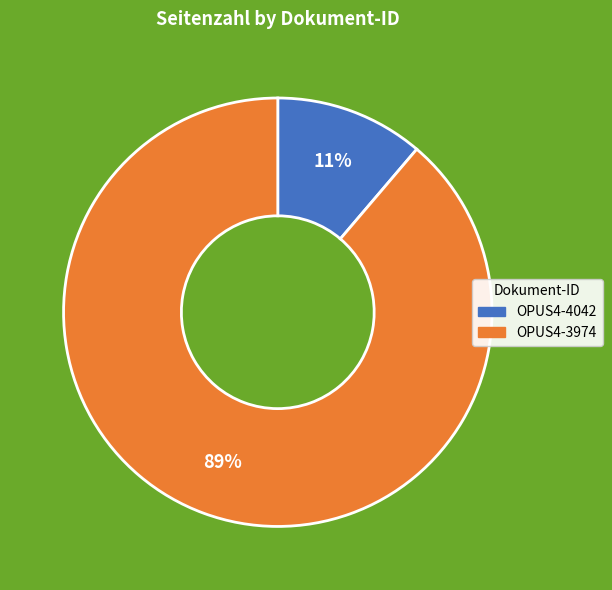

Combined, do OPUS4-4042 and OPUS4-3974 account for over 50%?

Yes